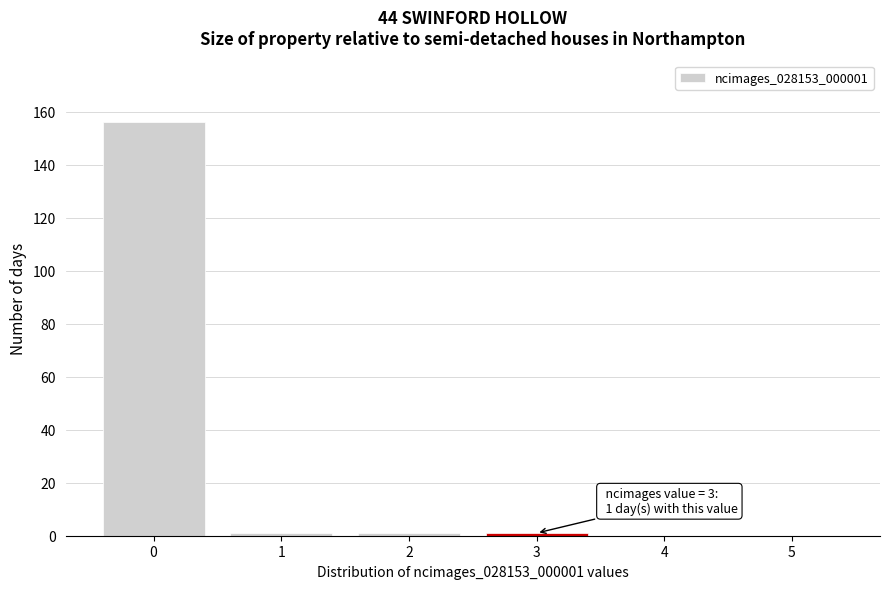

Reading left to right, transcribe all the data shown in this chart.

0=156	1=1	2=1	3=1	4=0	5=0